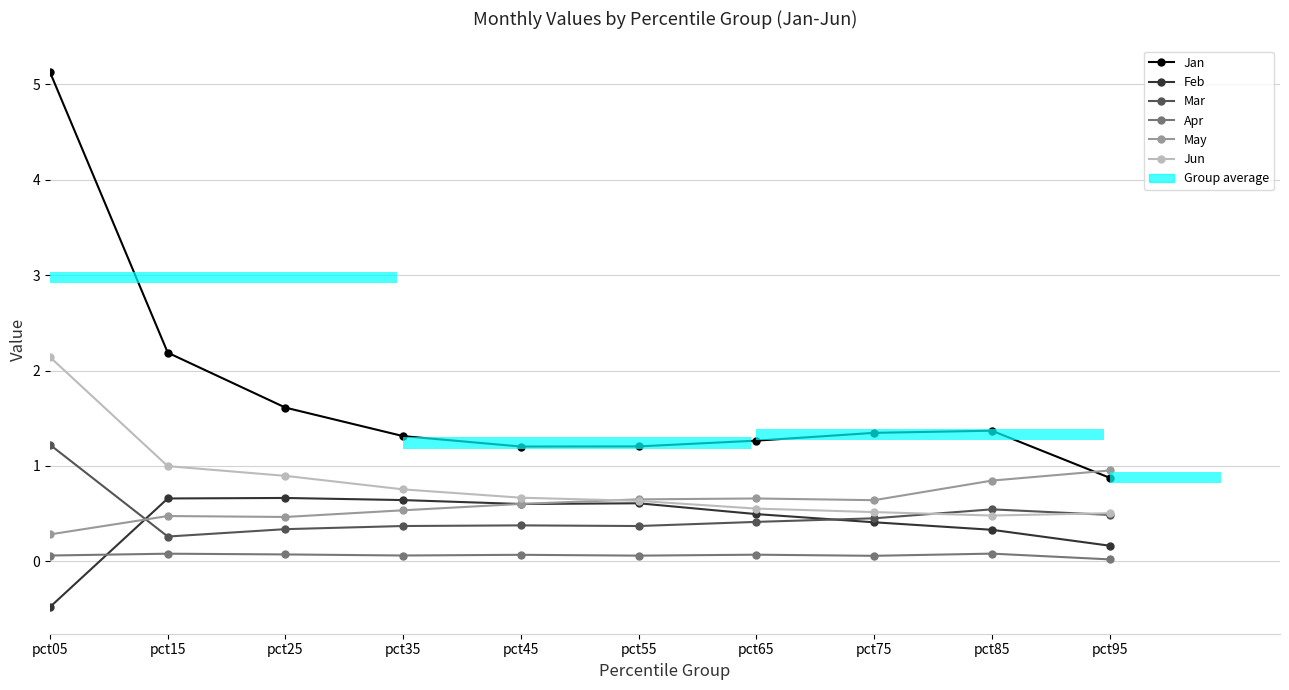

Are the bars grouped side by side (vs. stacked)?

Yes